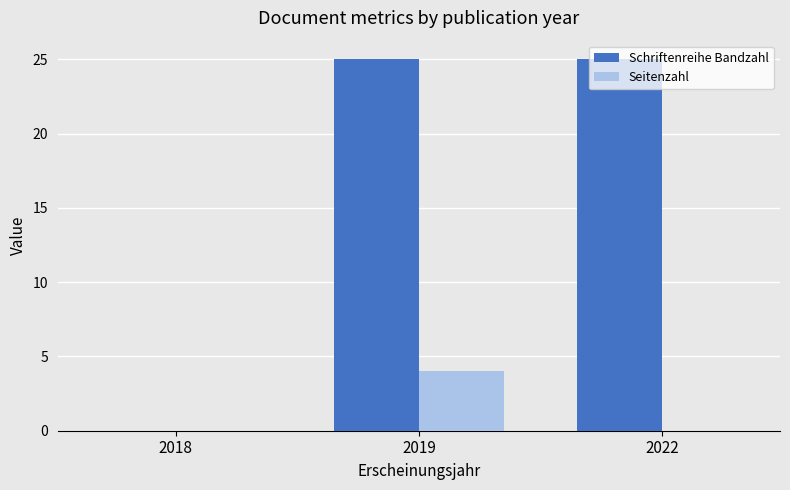

What is the sum of the Schriftenreihe Bandzahl values at 2022 and 2019?

50